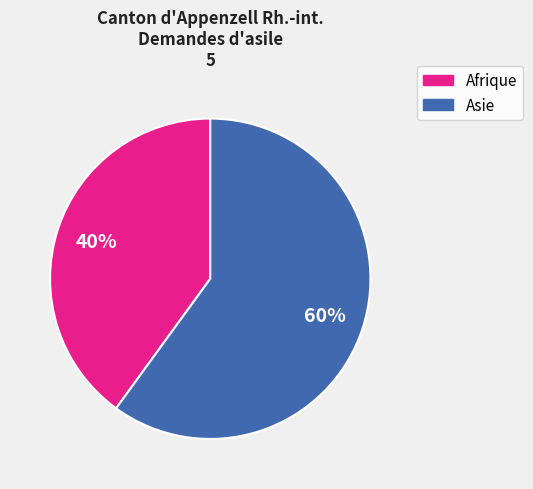

To the nearest percent, what portion does Afrique represent?

40%